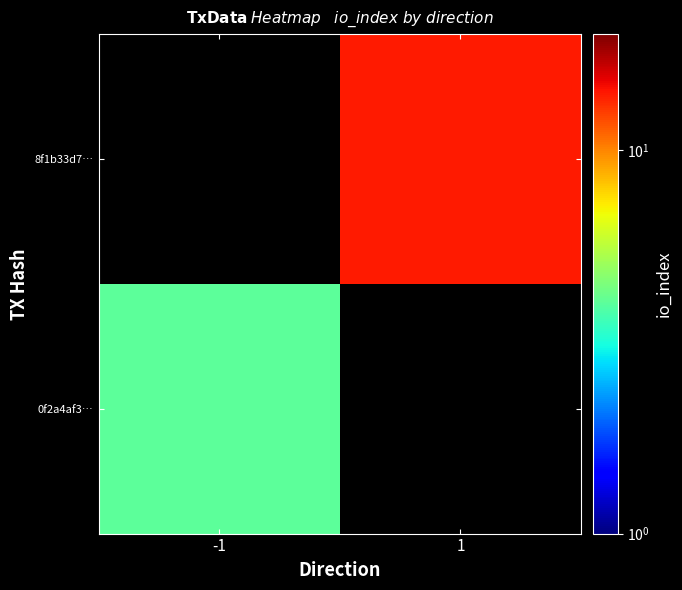

Count the number of data series in this chart.

2